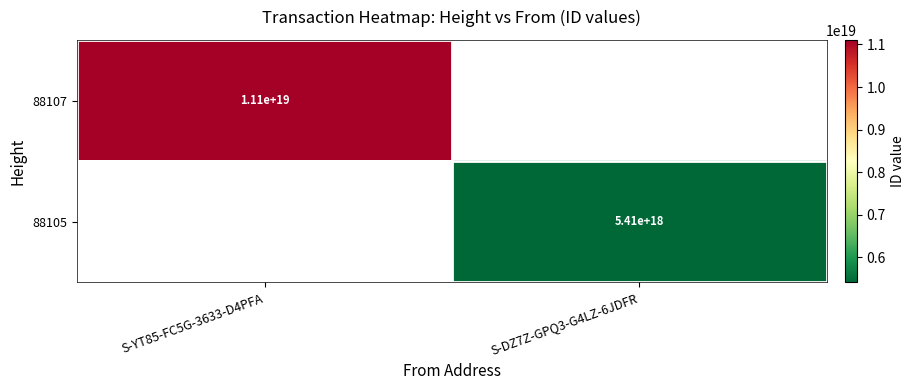

Is it true that 88107 equals 11100000000000000000 at S-YT85-FC5G-3633-D4PFA?

True